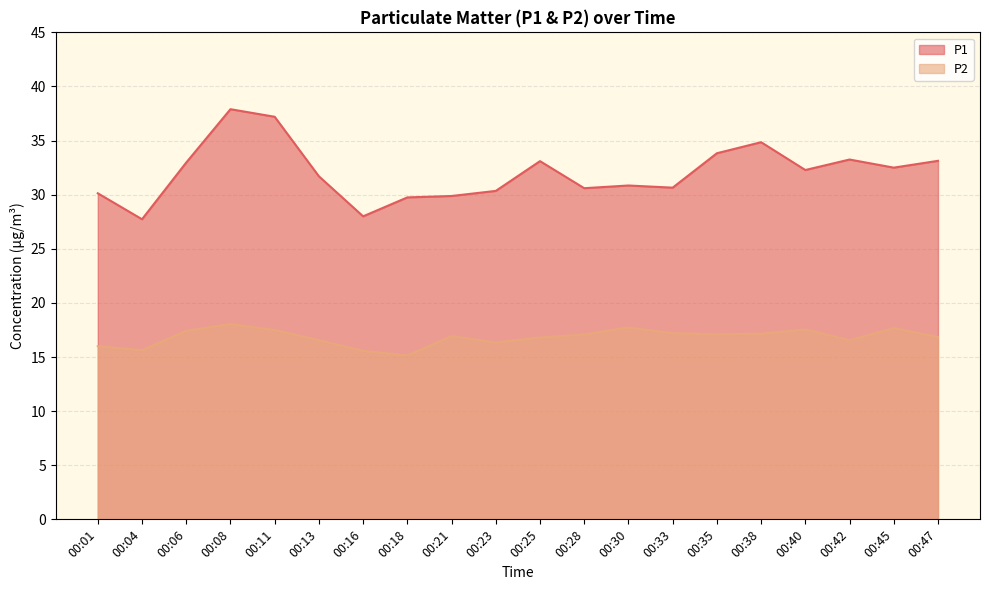

List the series in order of their overall mean, highest first.

P1, P2